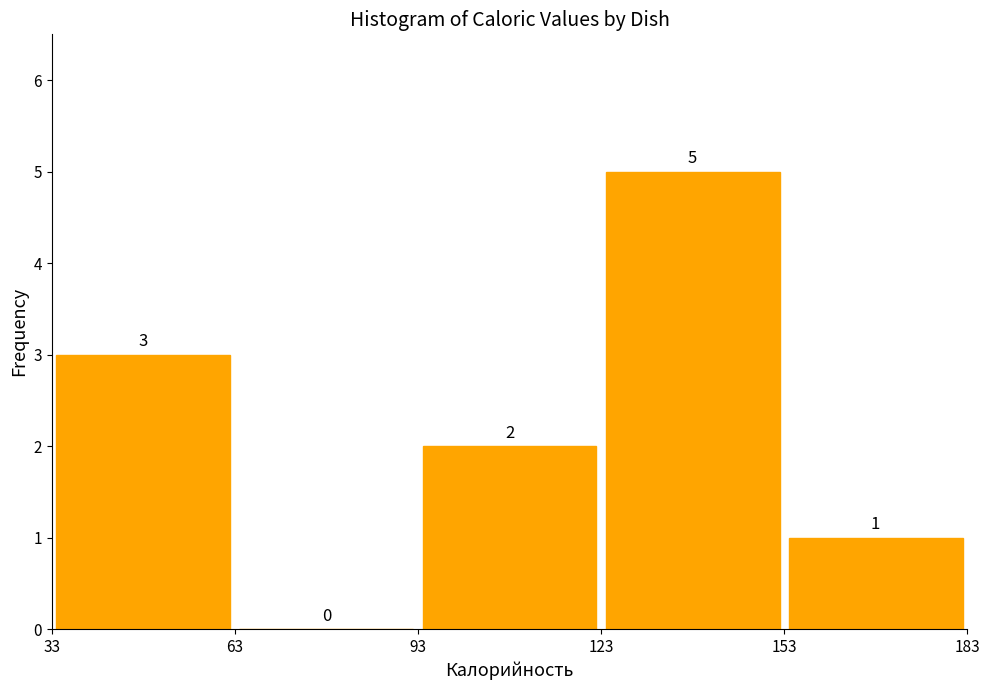

Over which range of the x-axis is the bar tallest?

123 to 153